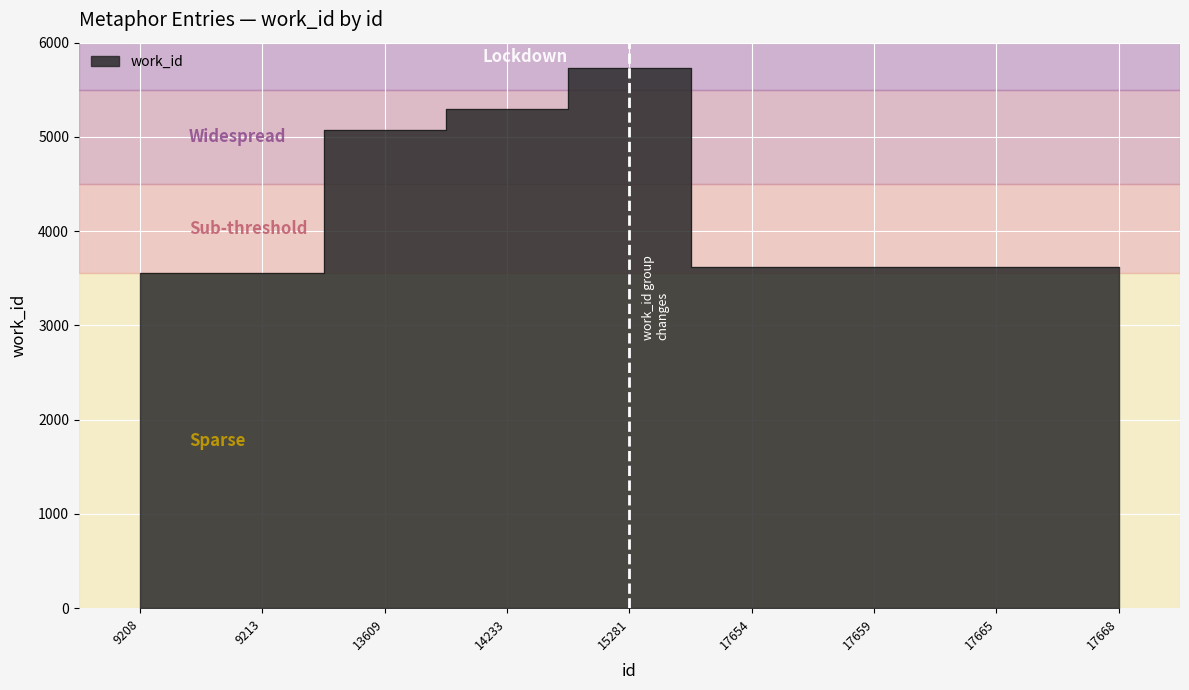

Which has a higher value, 9213 or 17654?

17654